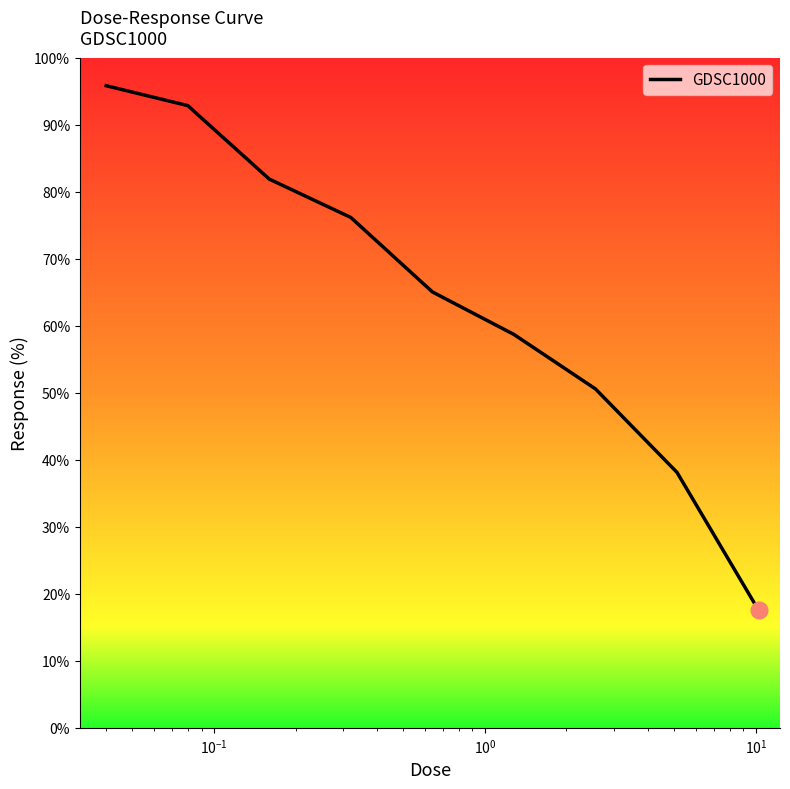

What is the minimum value shown in the chart?

17.6